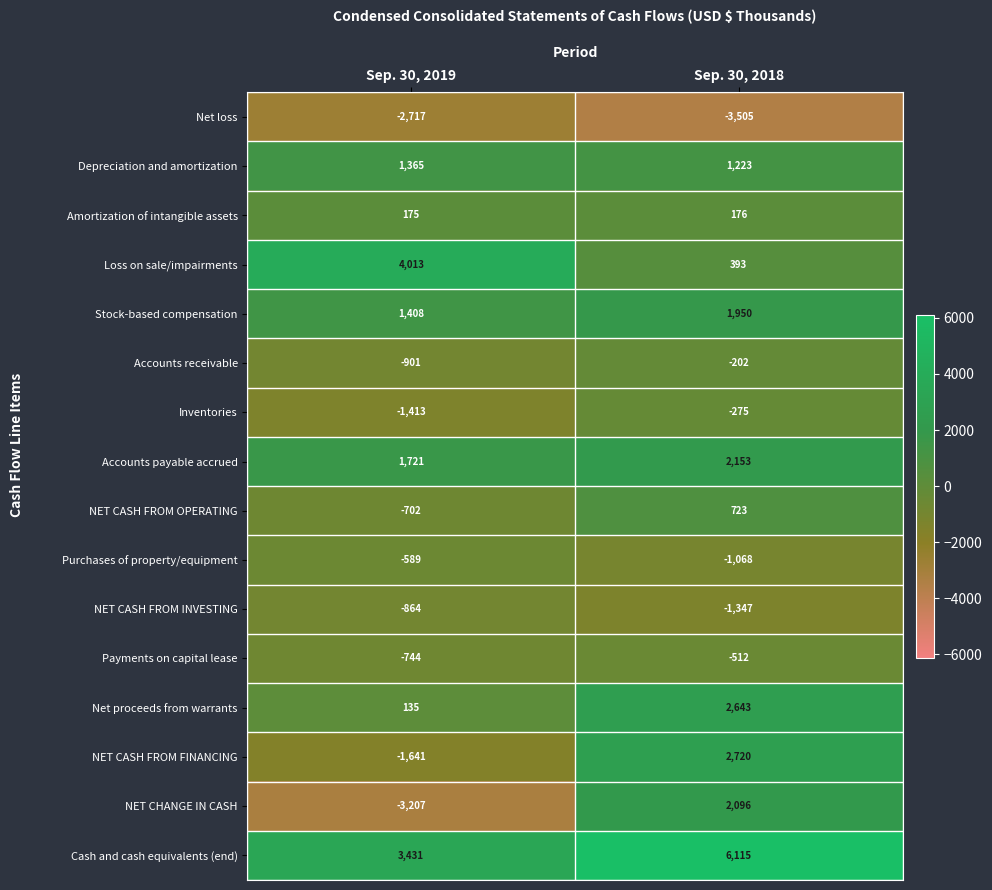

What is the difference between the highest and lowest values at Sep. 30, 2019?

7220